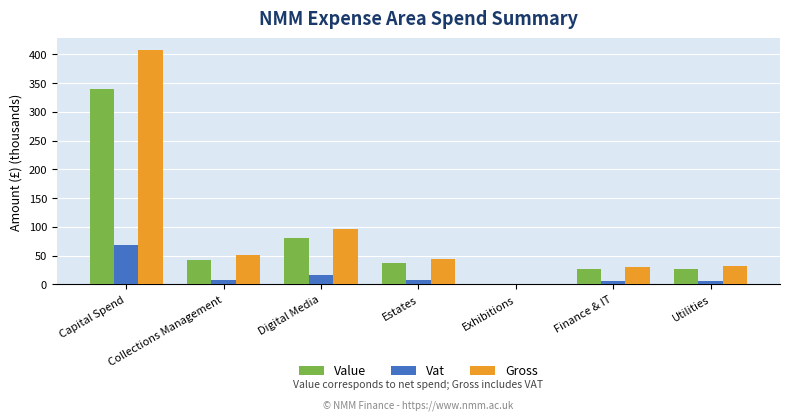

The Gross series shows 51.1 at Collections Management. True or false?

True